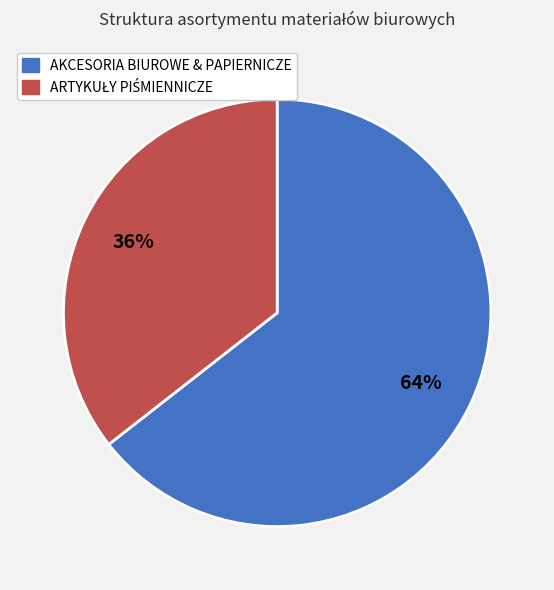

To the nearest percent, what is the average slice percentage?

50%